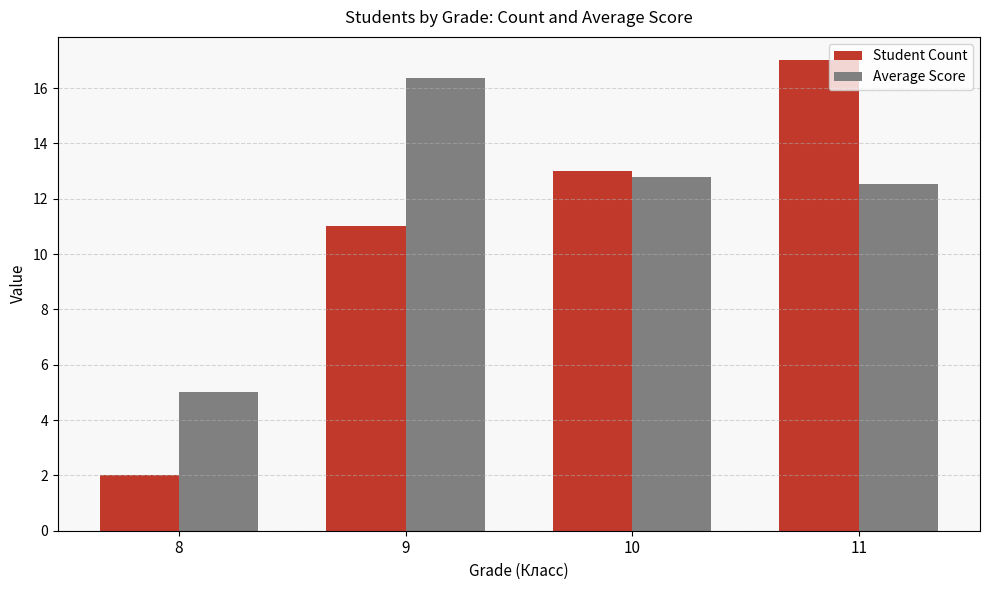

True or false: Average Score has a value of 17.1 at 11.

False